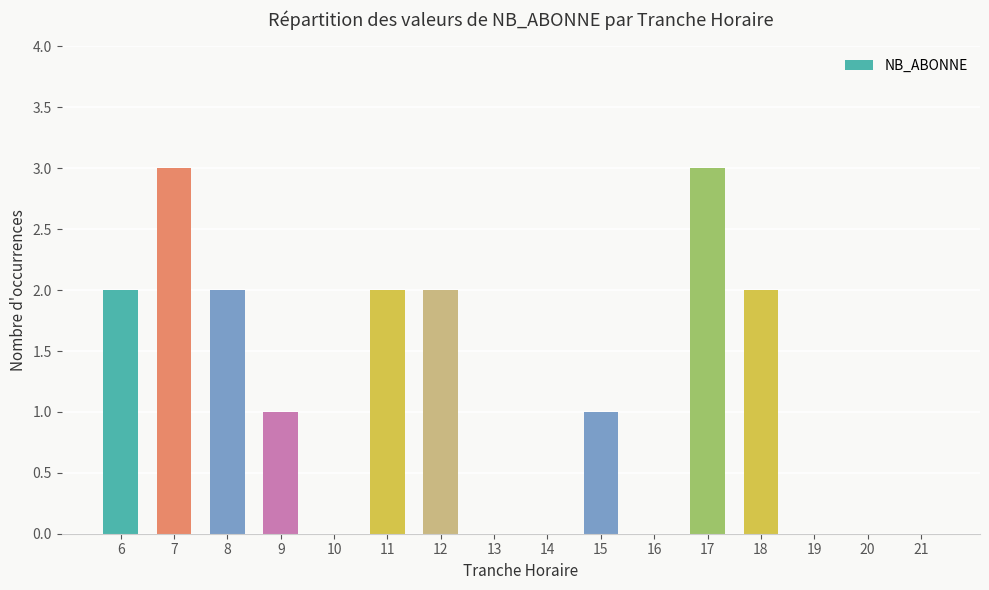

Are the bars grouped side by side (vs. stacked)?

No